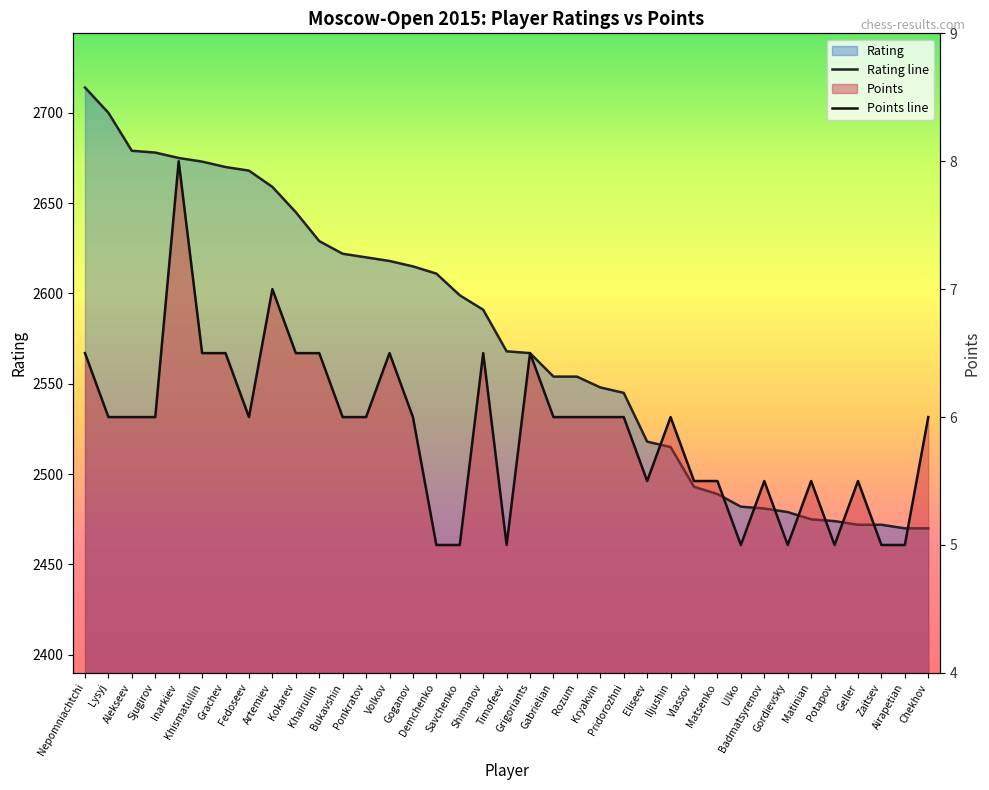

Which category has the highest value across all series?

Nepomniachtchi